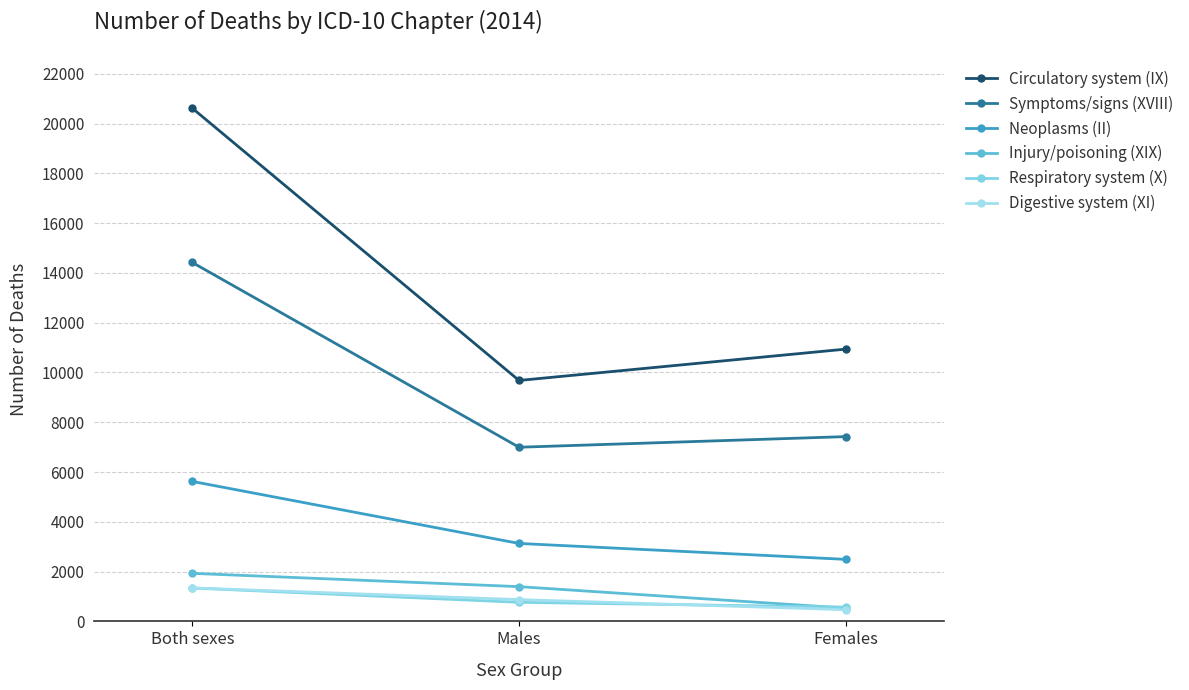

At which label does Circulatory system (IX) reach its minimum?

Males